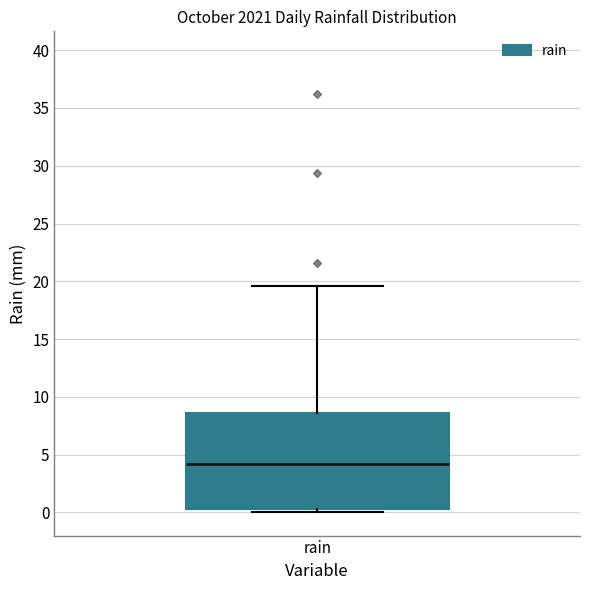

Read this box plot against the y-axis: the position of the median line, the range covered by the box, and the ends of both whiskers. The values are not printed on the chart, so give them approximately, as read against the axis.

median 4.0, box 0.5 to 8.5, whiskers 0.0 to 19.5